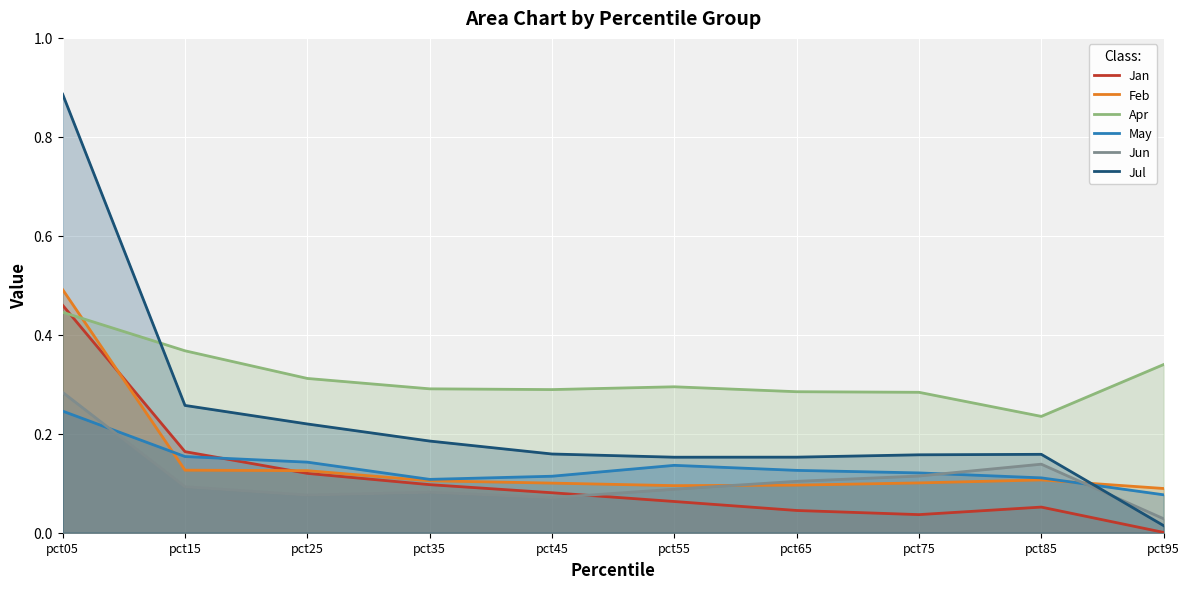

Which category has the highest value in the Feb series?

pct05